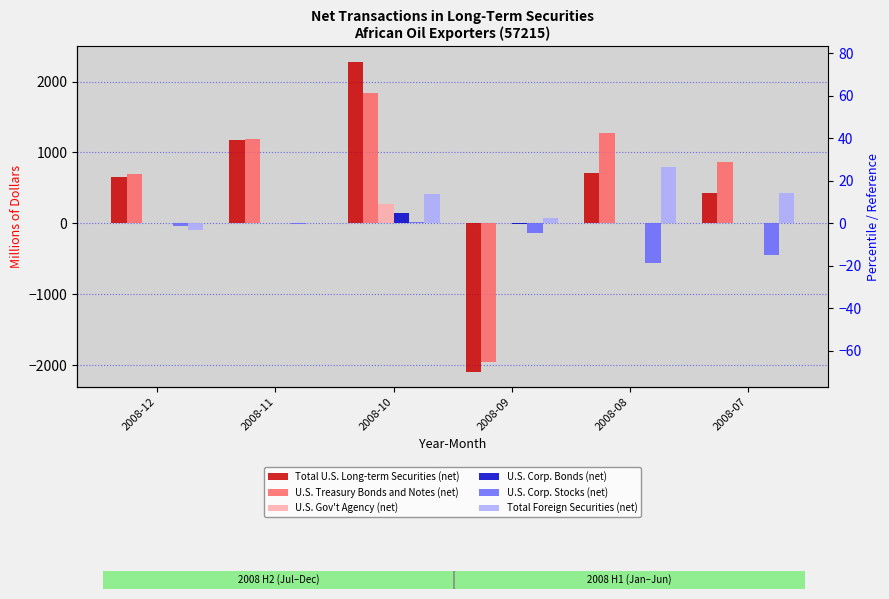

Rank the series by their maximum value, from lowest to highest.

U.S. Corp. Stocks (net), U.S. Corp. Bonds (net), U.S. Gov't Agency (net), Total Foreign Securities (net), U.S. Treasury Bonds and Notes (net), Total U.S. Long-term Securities (net)